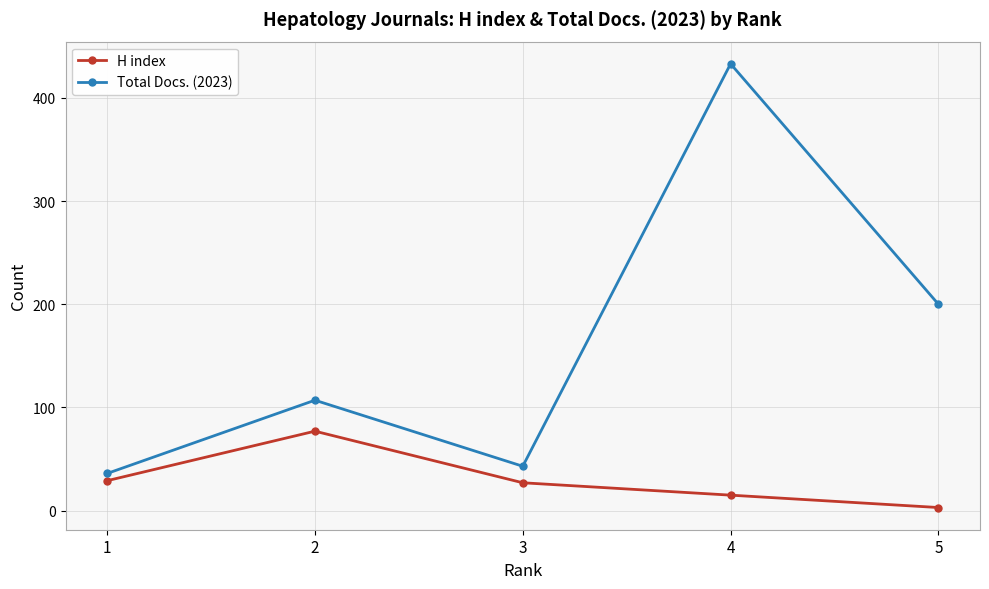

True or false: Total Docs. (2023) and H index cross at least once.

False